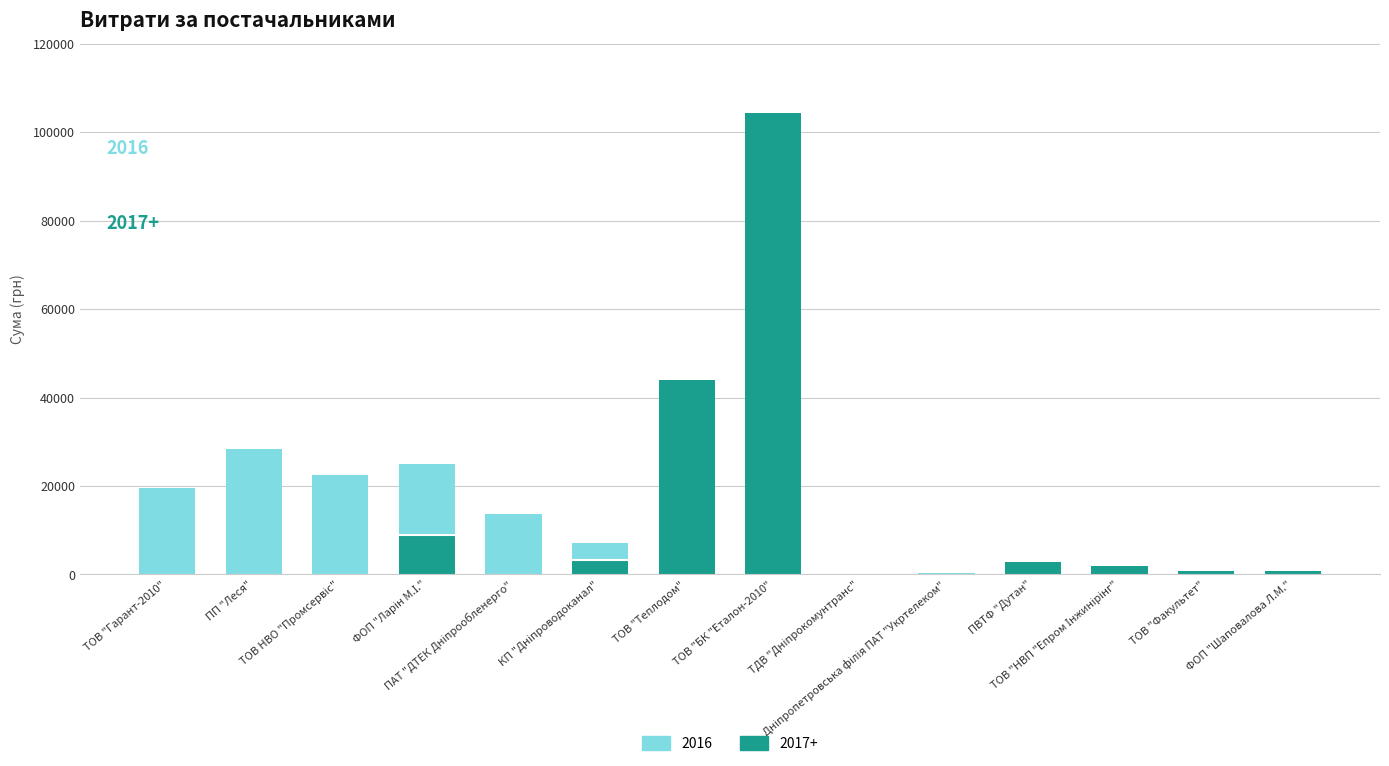

How many bars are there in each group?

2